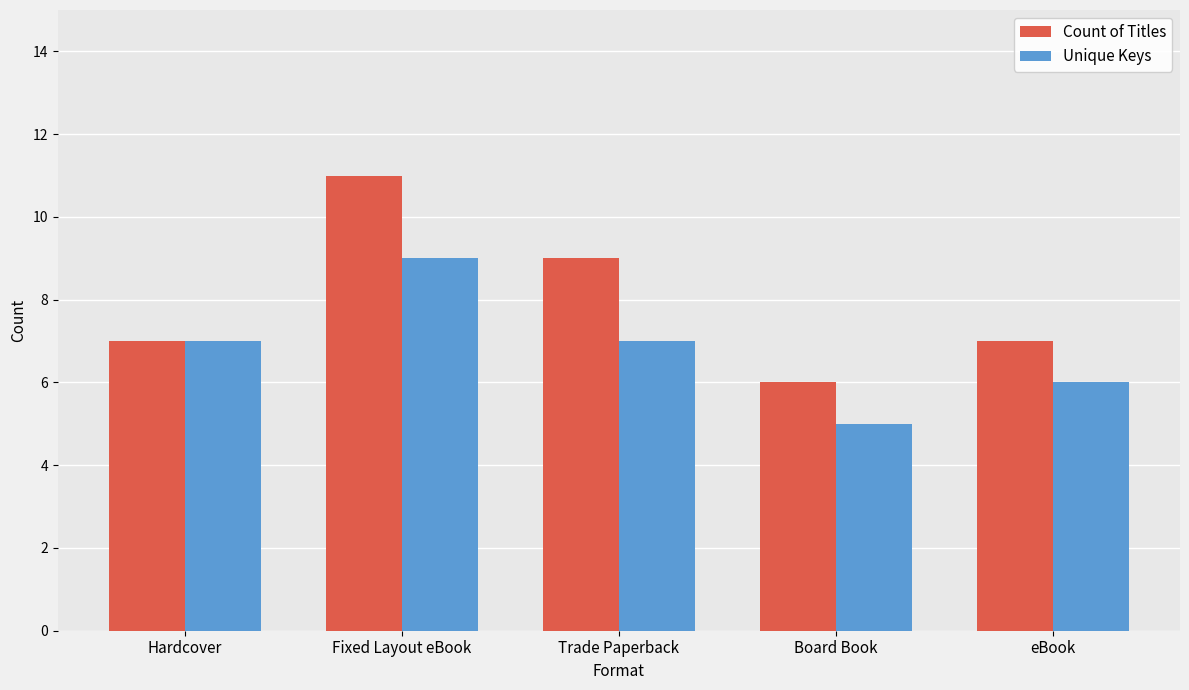

At which category is the sum across all series the highest?

Fixed Layout eBook